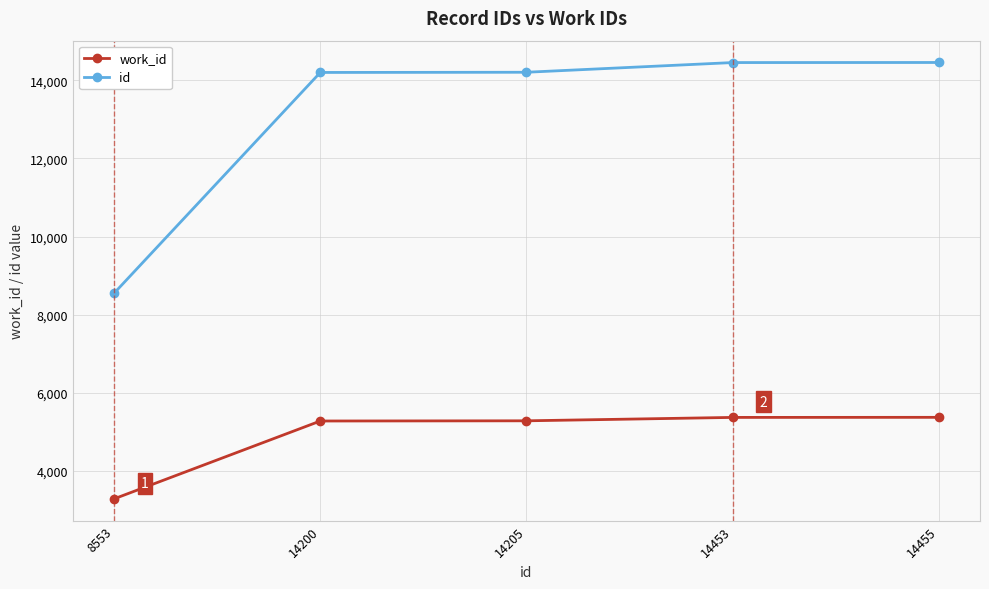

True or false: id and work_id cross at least once.

False